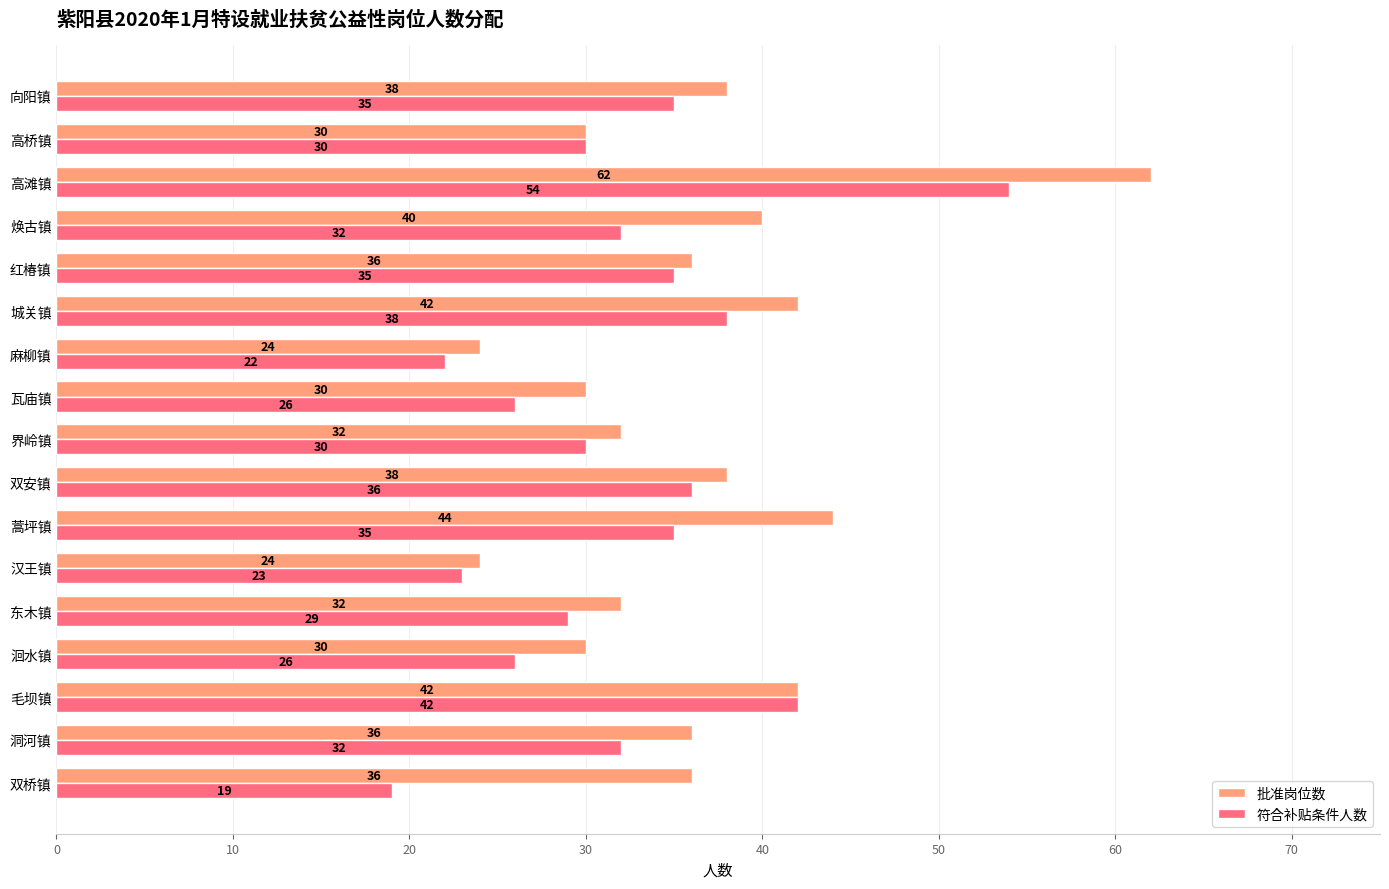

What is the total value across all series at 毛坝镇?

84